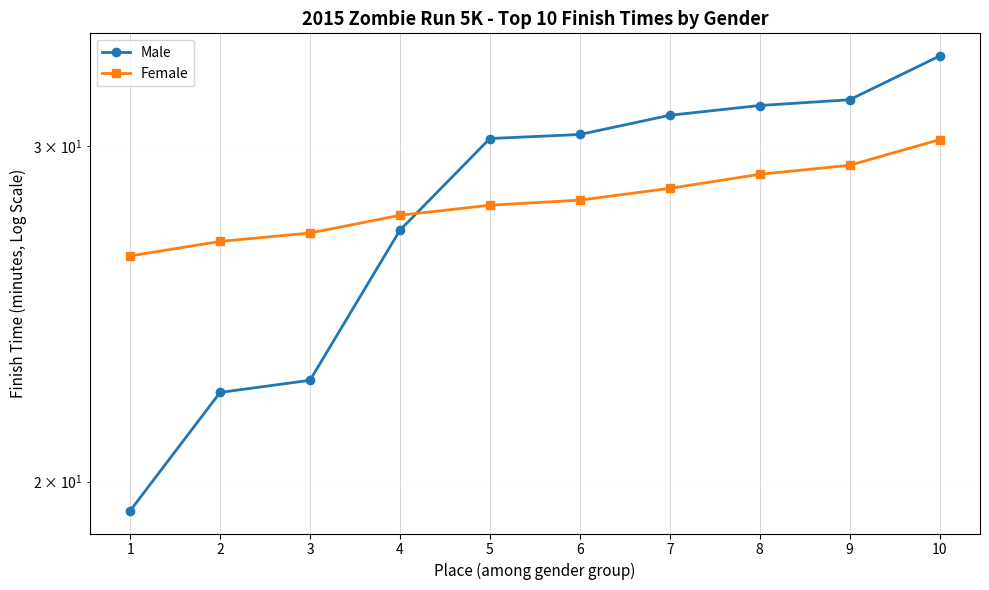

What is the smallest value displayed?

19.3